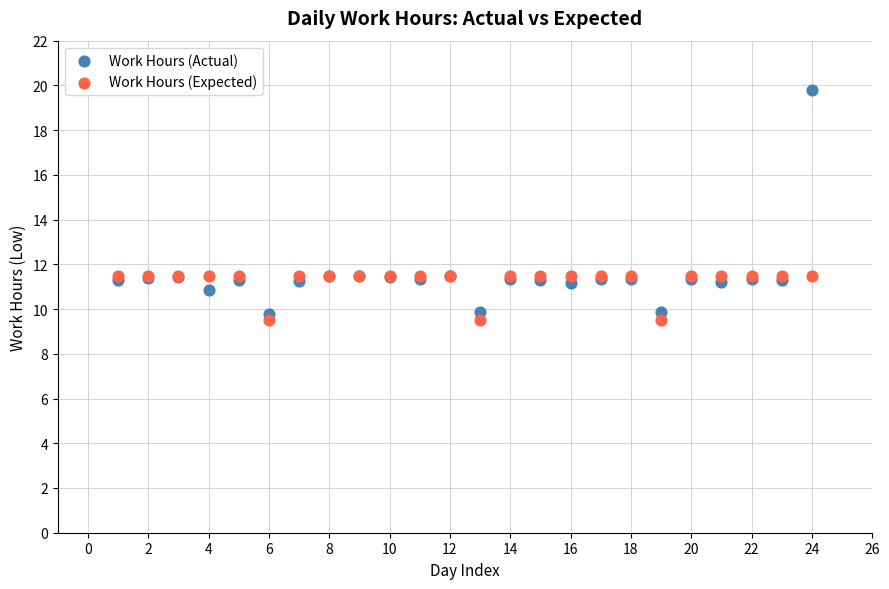

What are all the series names shown in the legend?

Work Hours (Actual), Work Hours (Expected)